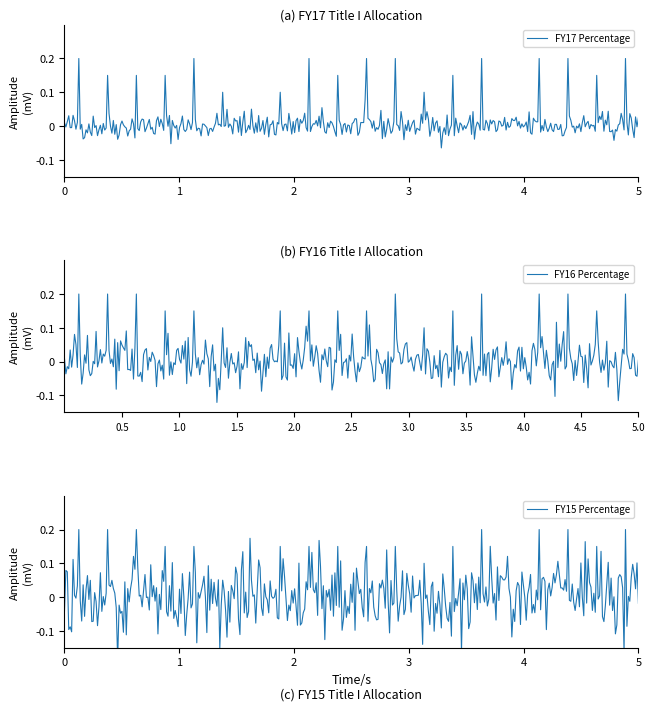

True or false: FY17 Percentage and FY16 Percentage intersect in this chart.

True